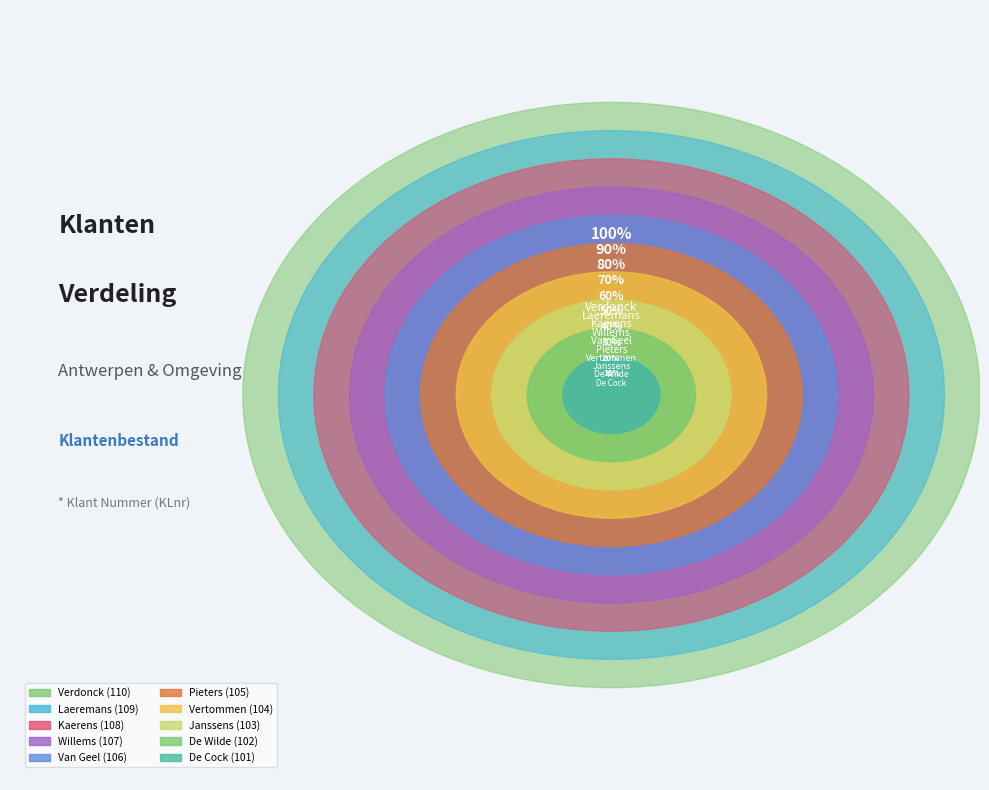

To the nearest percent, what portion does Verdonck represent?

10%